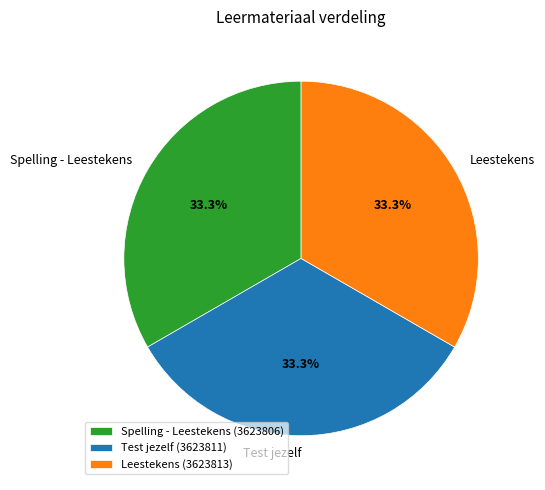

To the nearest percent, what is the average slice percentage?

33%